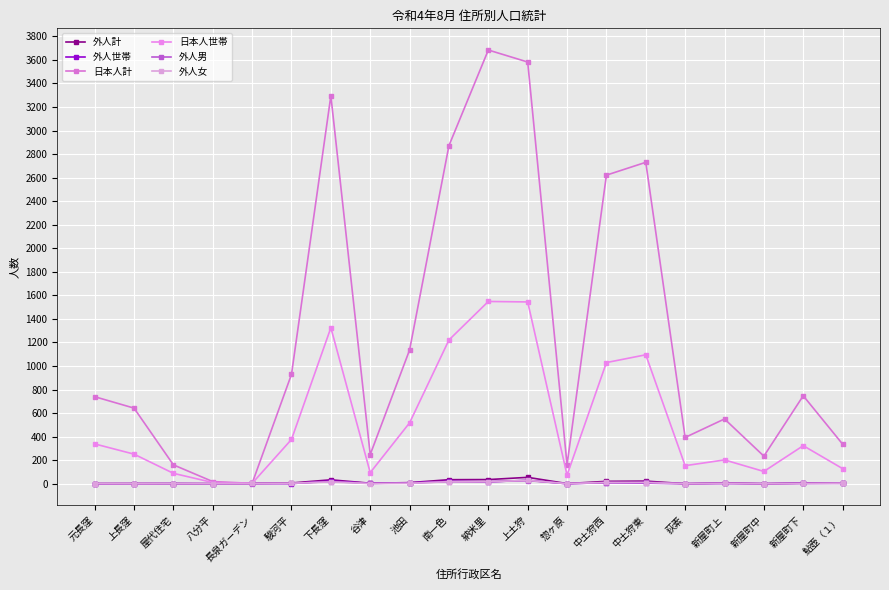

How many lines are shown in the chart?

6